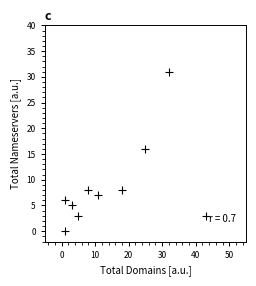

What is the average X value?

15